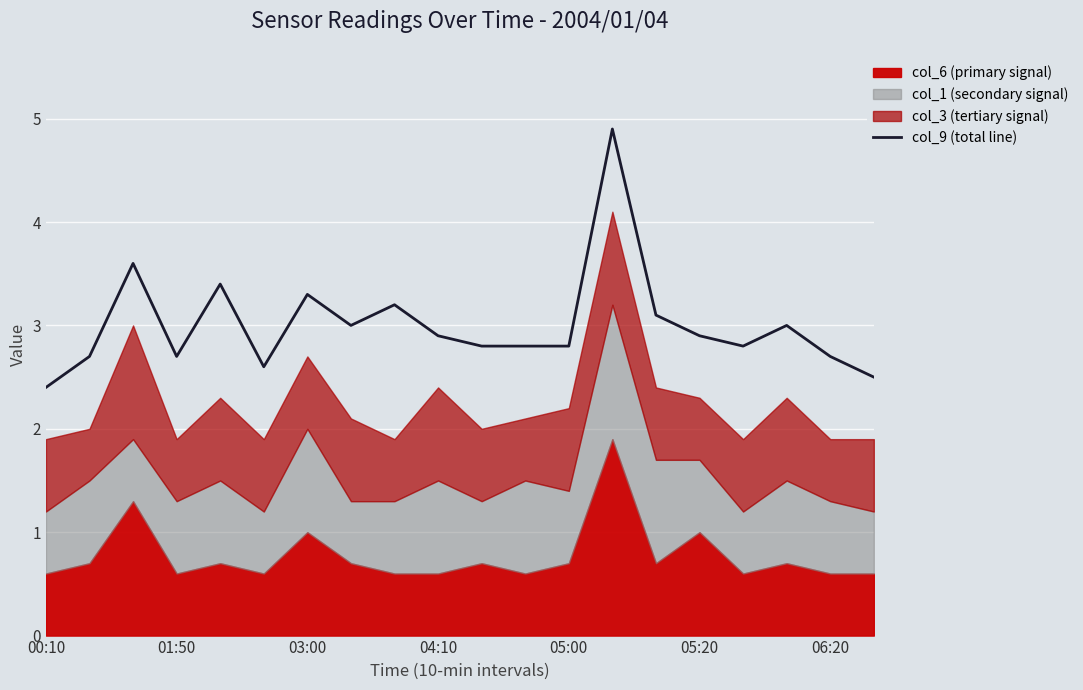

The chart shows a value of 3.5 at 00:10. True or false?

False